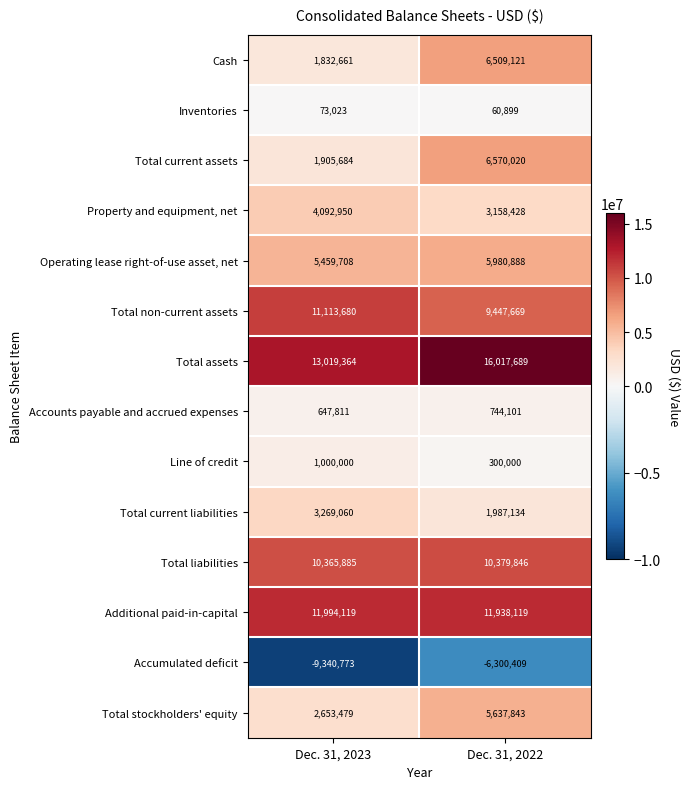

Rank the series by their maximum value, from highest to lowest.

Total assets, Additional paid-in-capital, Total non-current assets, Total liabilities, Total current assets, Cash, Operating lease right-of-use asset, net, Total stockholders' equity, Property and equipment, net, Total current liabilities, Line of credit, Accounts payable and accrued expenses, Inventories, Accumulated deficit